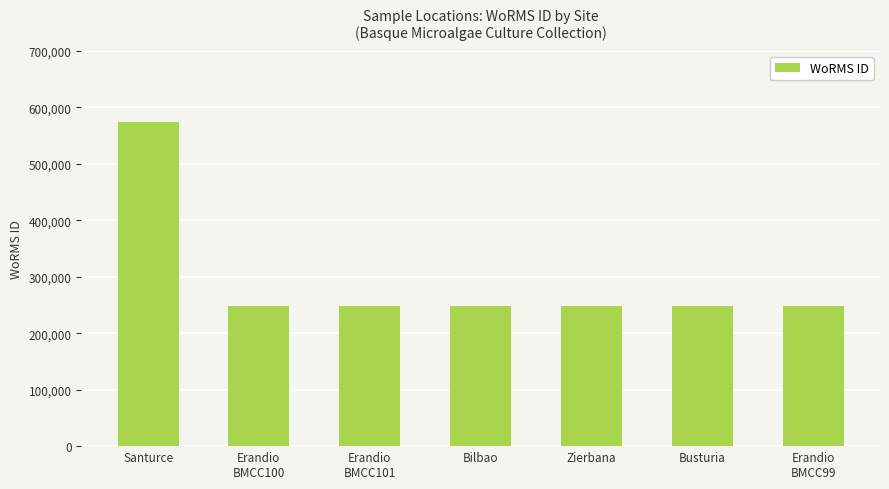

Reading left to right, list all the values displayed in this chart.

Santurce=573884	Erandio
BMCC100=248124	Erandio
BMCC101=248124	Bilbao=248124	Zierbana=248124	Busturia=248124	Erandio
BMCC99=248124